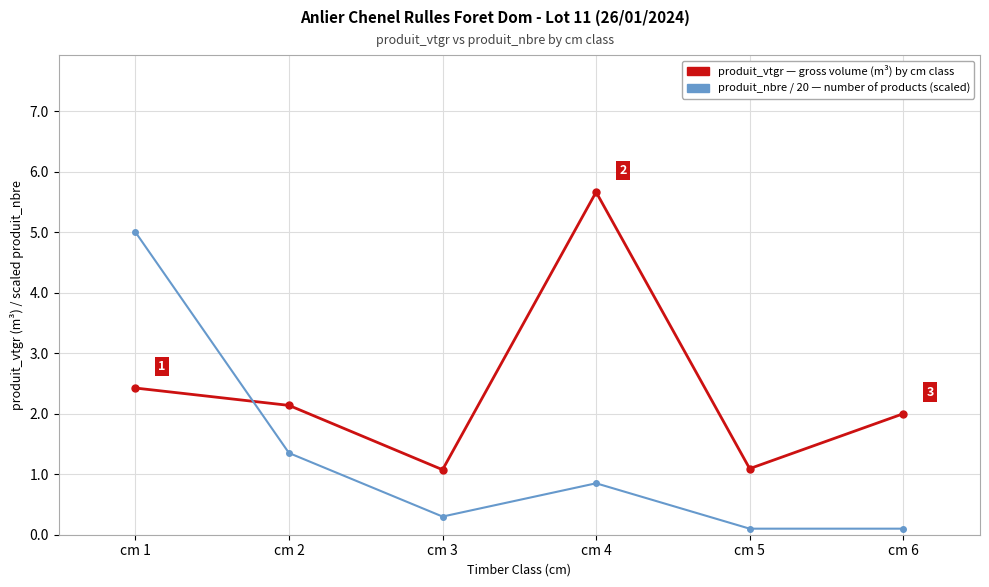

What is the total value across all series at cm 4?

6.5